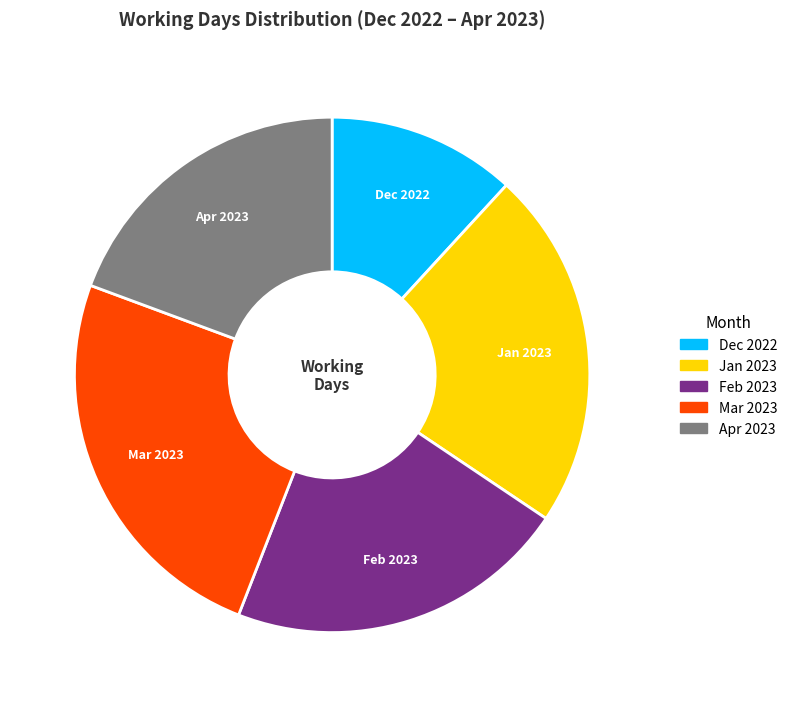

How many slices are in this pie chart?

5